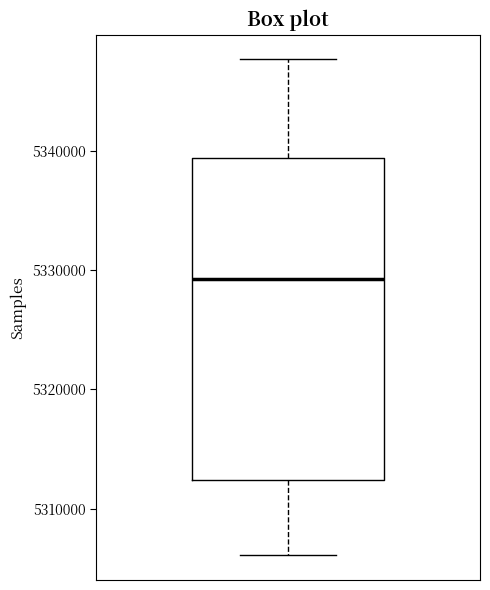

Where does the lower whisker of the box end on the y-axis? The values are not printed on the chart, so give them approximately, as read against the axis.

5306000